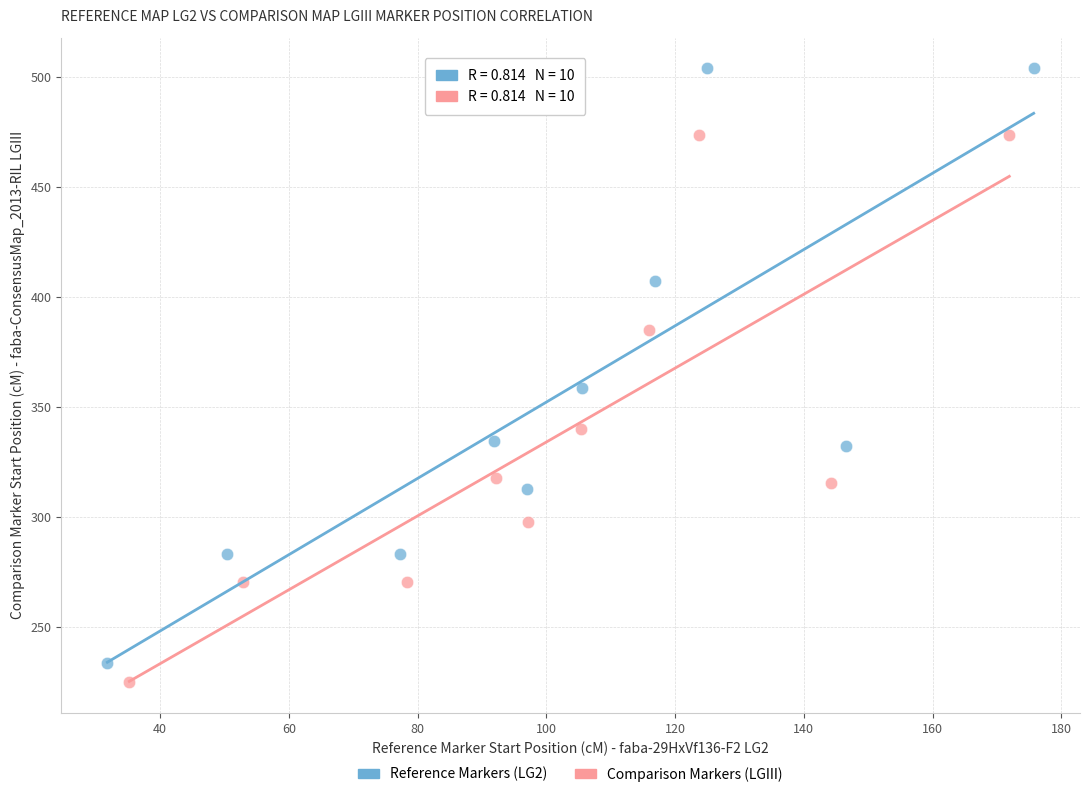

Which series contains the lowest Y value?

Comparison Markers (LGIII)